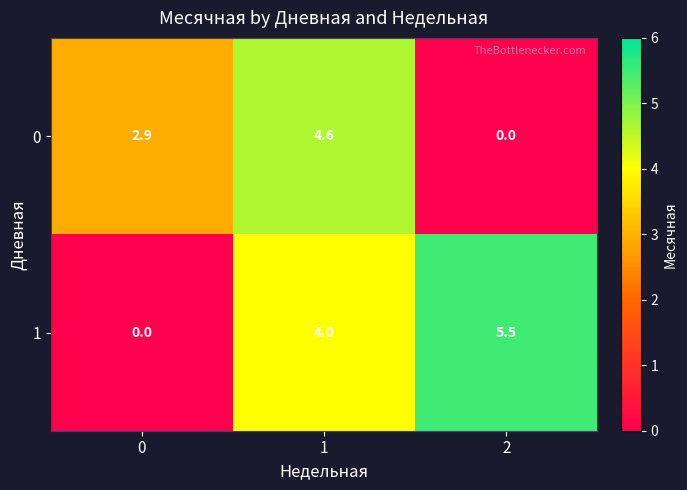

Reading right to left, what are all the values shown in this chart?

0: 0.0	4.6	2.9
1: 5.5	4.0	0.0